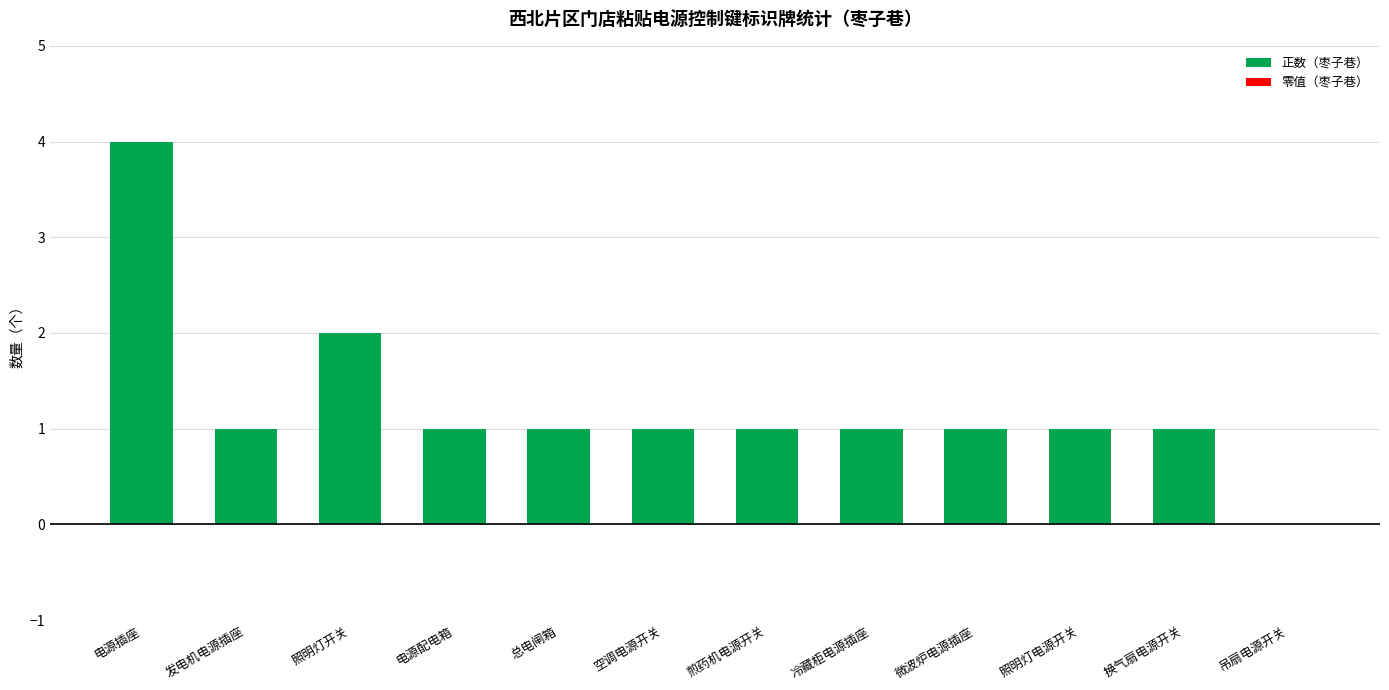

What is the sum of all values?

15